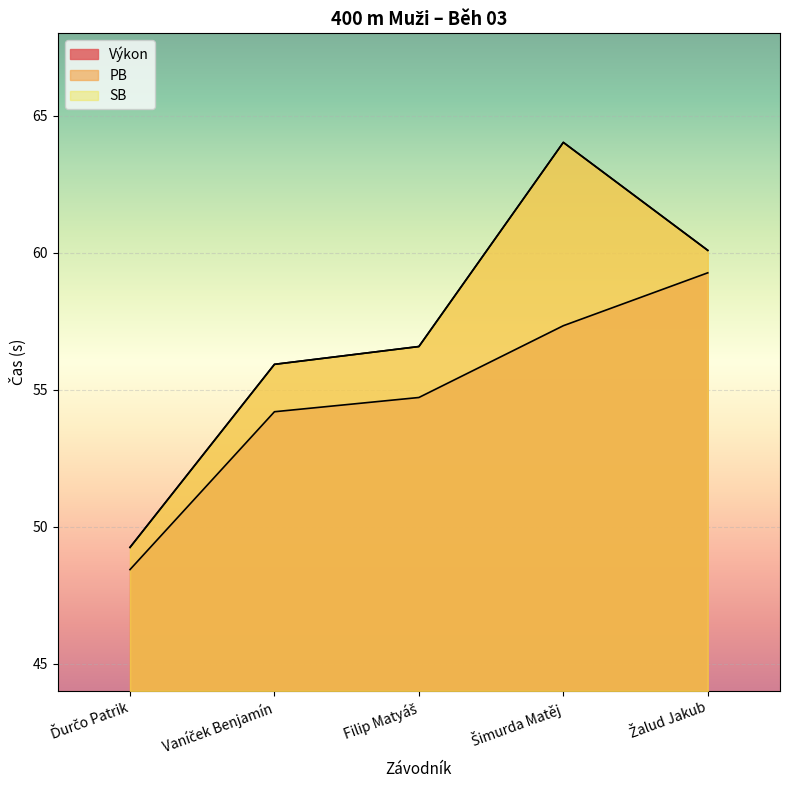

The value of Výkon at Ďurčo Patrik is 48.4. True or false?

True